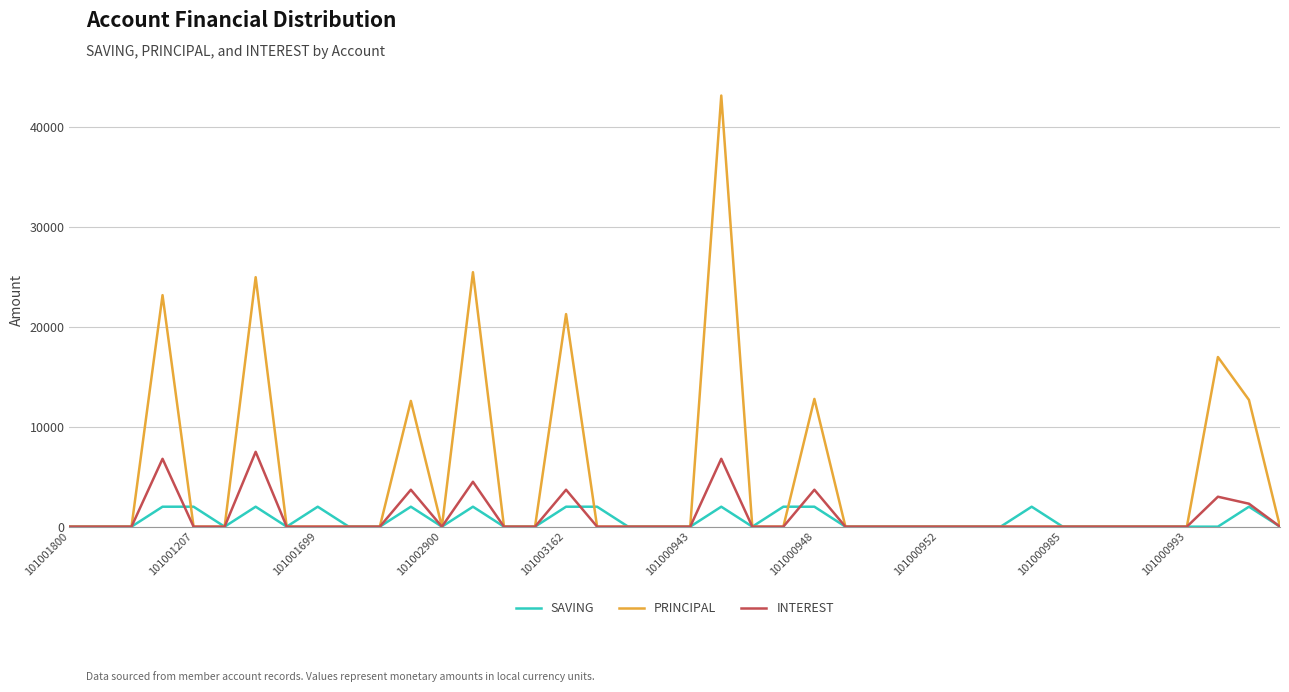

Which series has the largest total across all categories?

PRINCIPAL